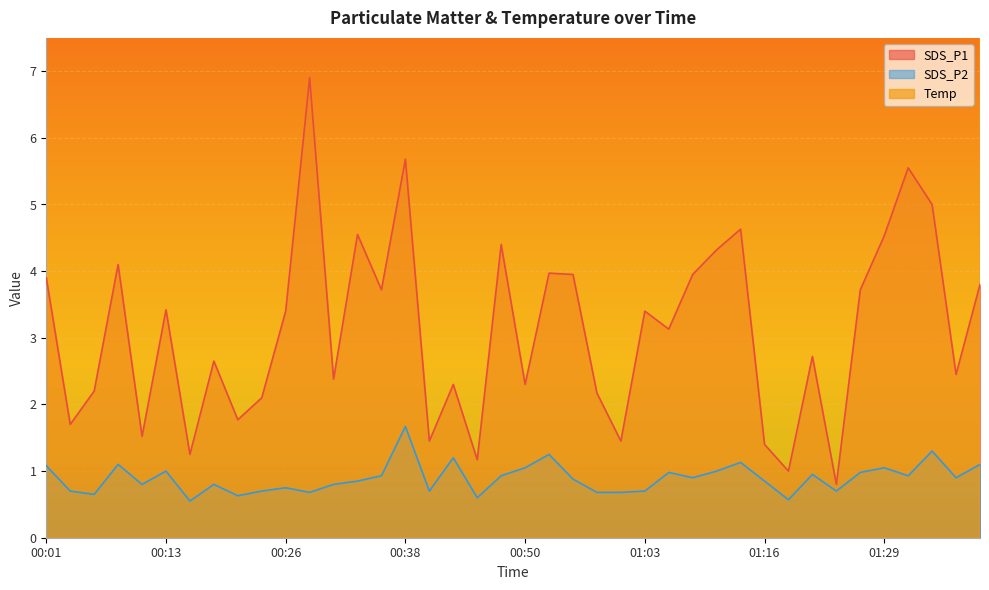

Which has a higher value, 01:13 or 00:30?

01:13